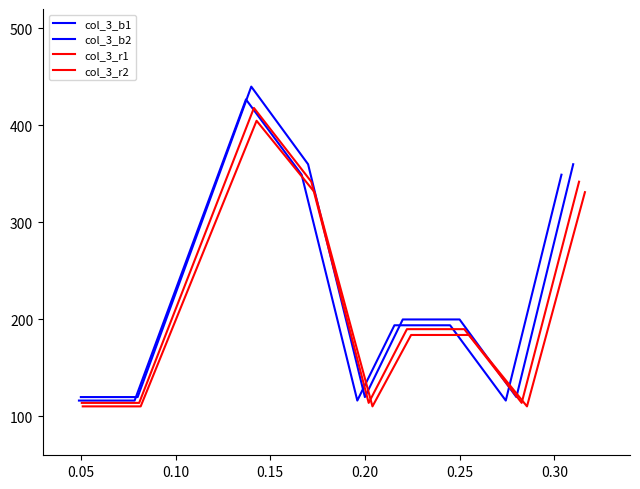

List the series in order of their peak value, lowest first.

col_3_r2, col_3_r1, col_3_b2, col_3_b1